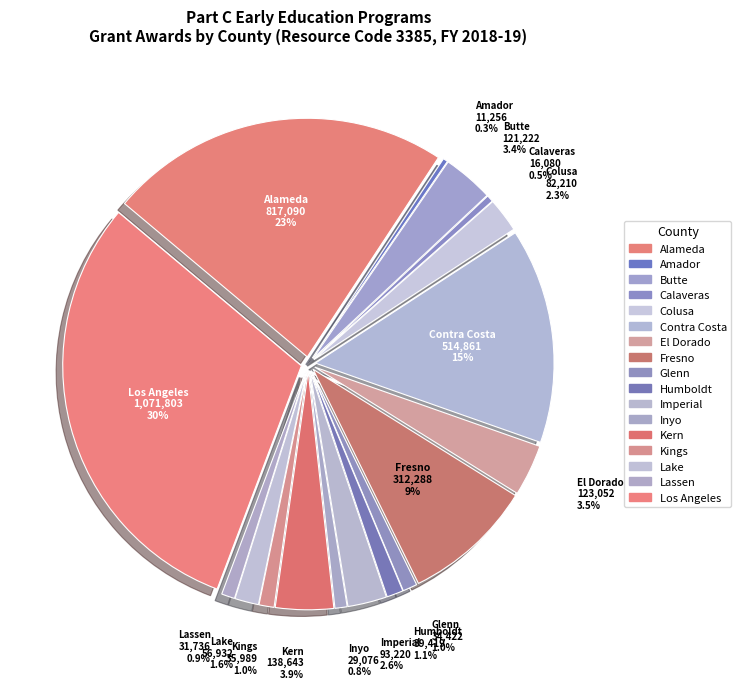

To the nearest percent, what is the difference between the Kern and Imperial slice percentages?

1%